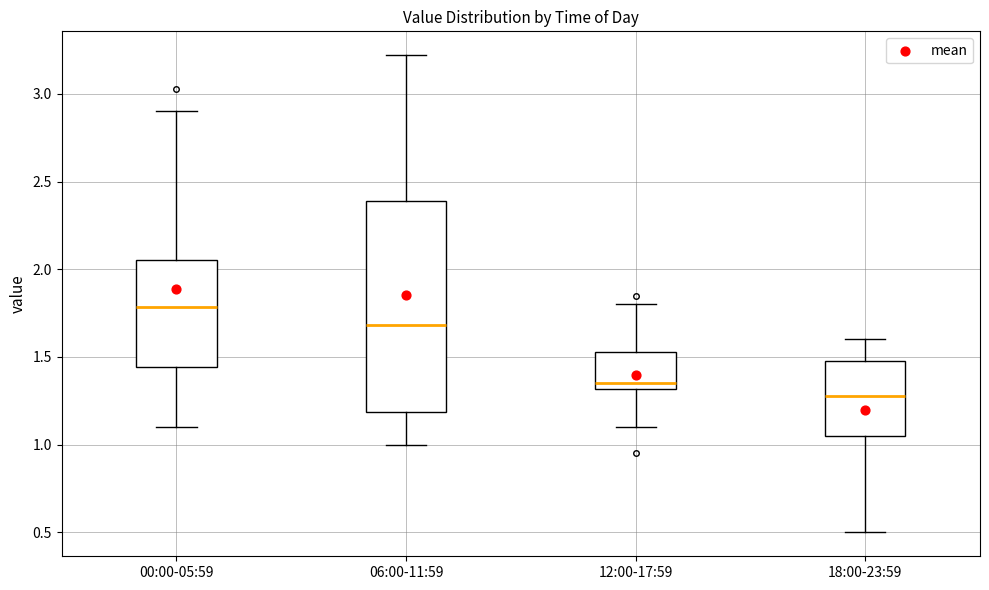

Reading left to right, read every box against the y-axis: the position of its median line, the range the box covers, and the ends of its whiskers. The values are not printed on the chart, so give them approximately, as read against the axis.

00:00-05:59: median 1.80, box 1.45 to 2.05, whiskers 1.10 to 2.90
06:00-11:59: median 1.70, box 1.20 to 2.40, whiskers 1.00 to 3.20
12:00-17:59: median 1.35, box 1.30 to 1.55, whiskers 1.10 to 1.80
18:00-23:59: median 1.30, box 1.05 to 1.50, whiskers 0.50 to 1.60